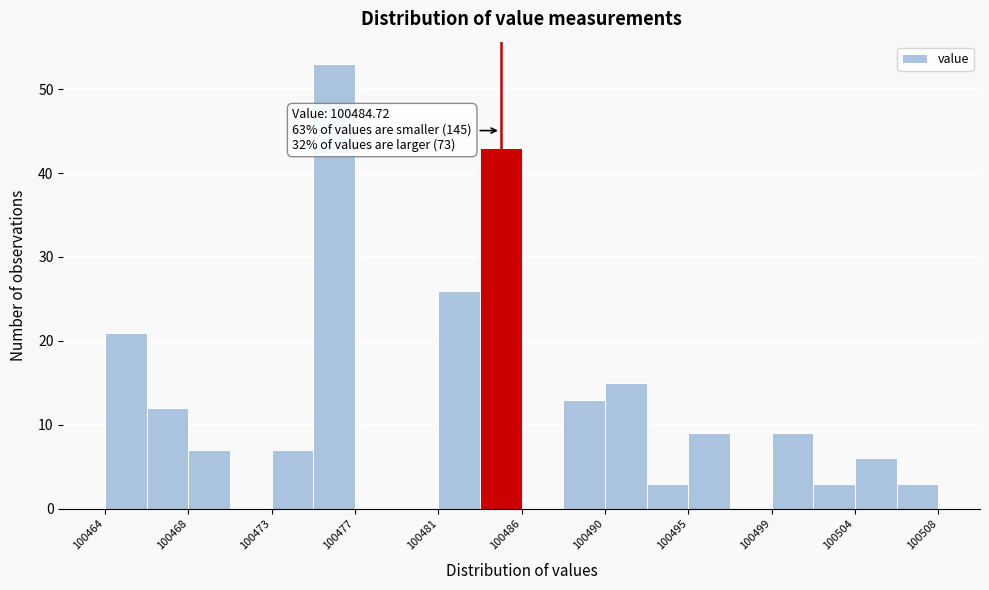

Over which range of the x-axis is the bar tallest?

100475.0 to 100477.0